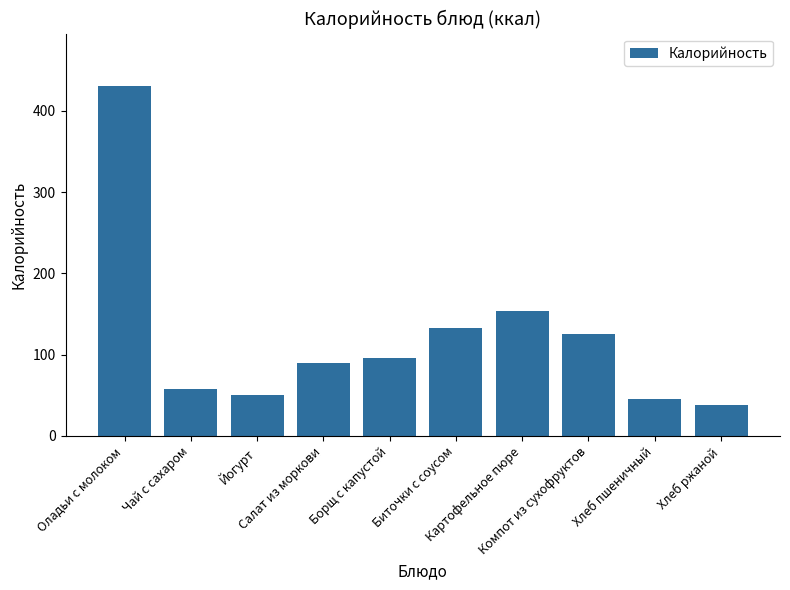

What is the average value?

122.1